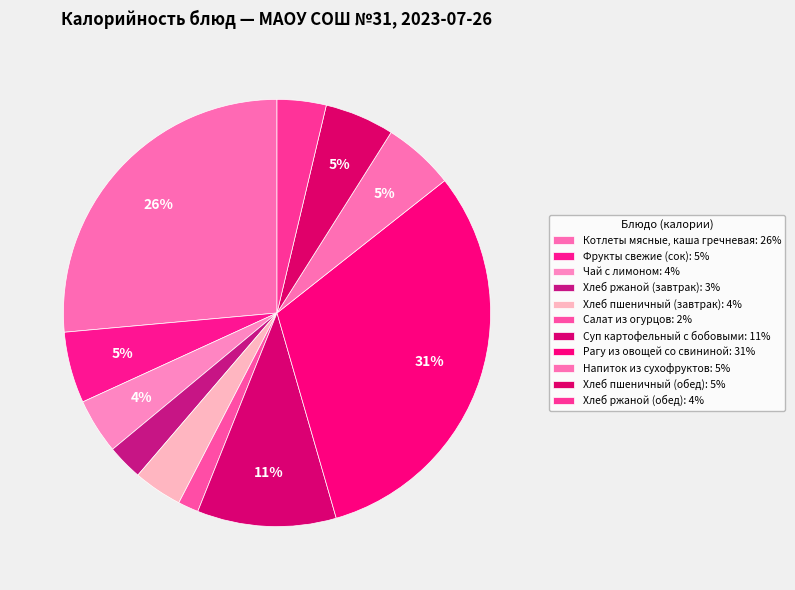

Does Хлеб ржаной (обед) represent more than half of the total?

No